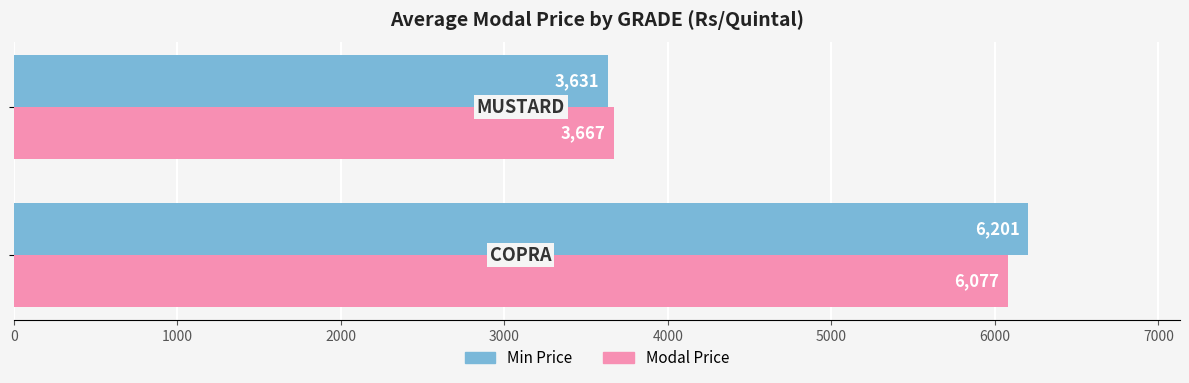

Which series has the widest spread of values?

Min Price